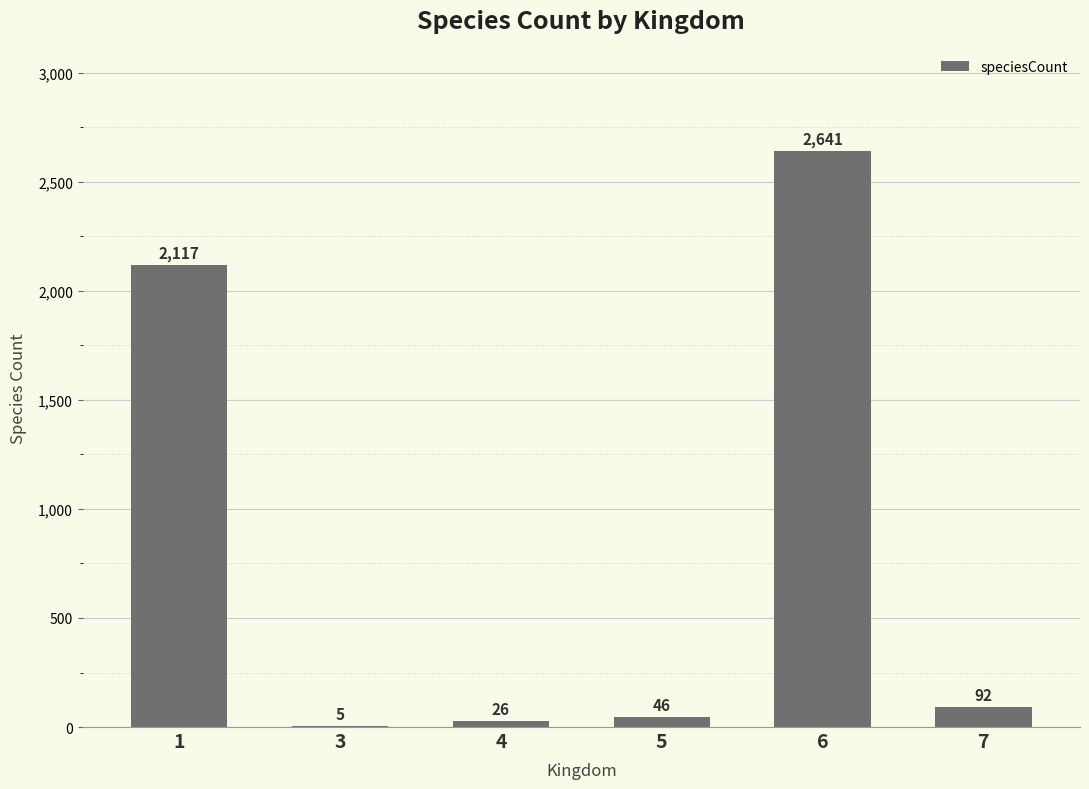

Are the bars horizontal?

No